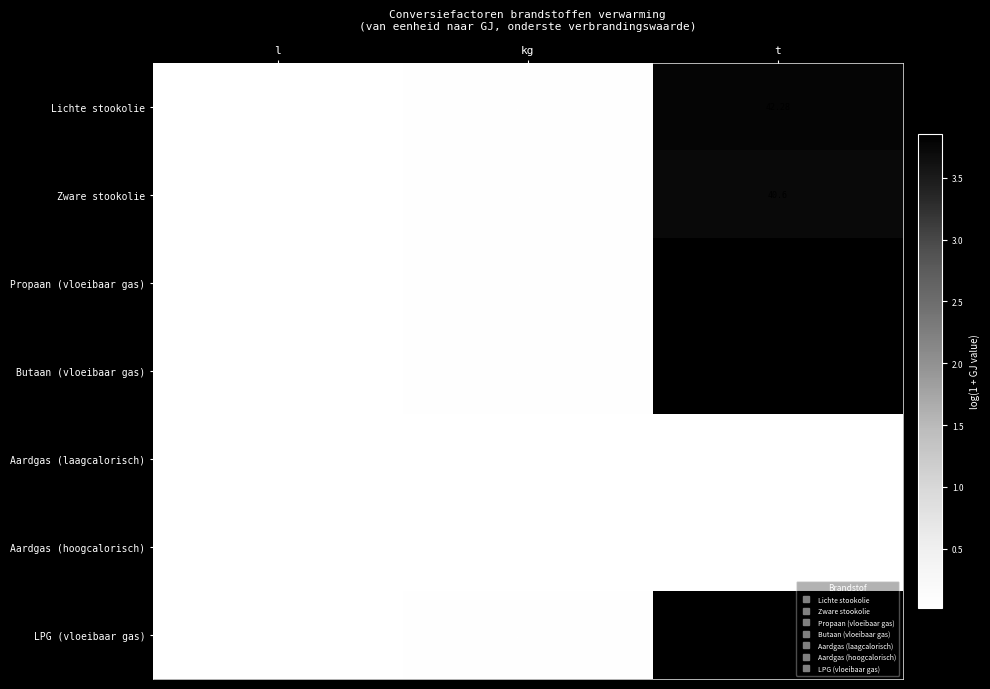

Which category has the highest value in the LPG (vloeibaar gas) series?

t